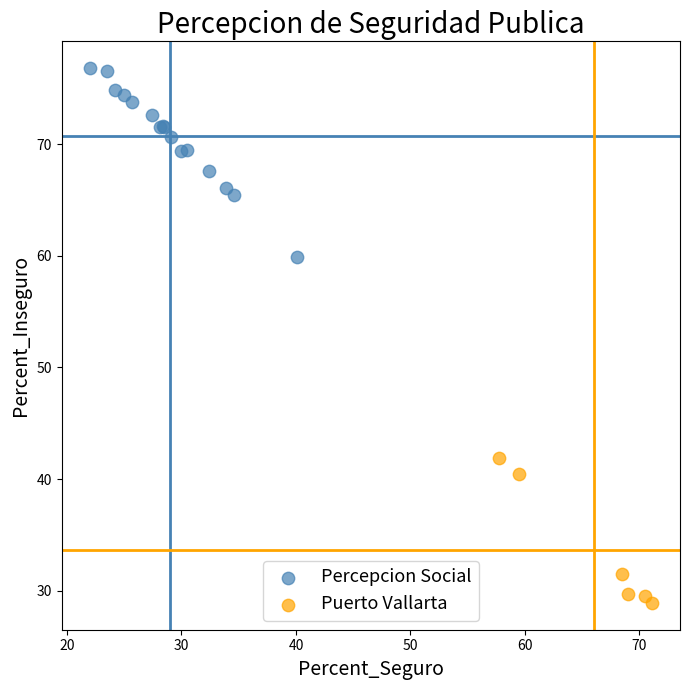

Which series contains the highest Y value?

Percepcion Social